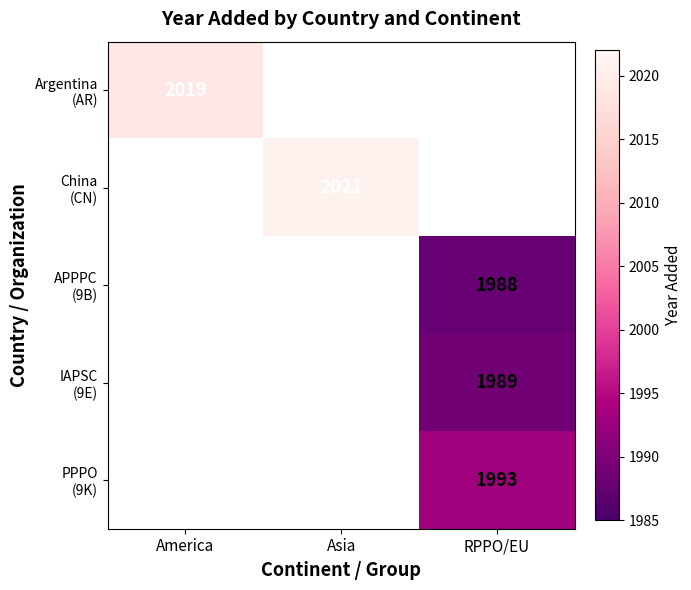

List the labels in order of IAPSC (9E) value, smallest first.

America, Asia, RPPO/EU